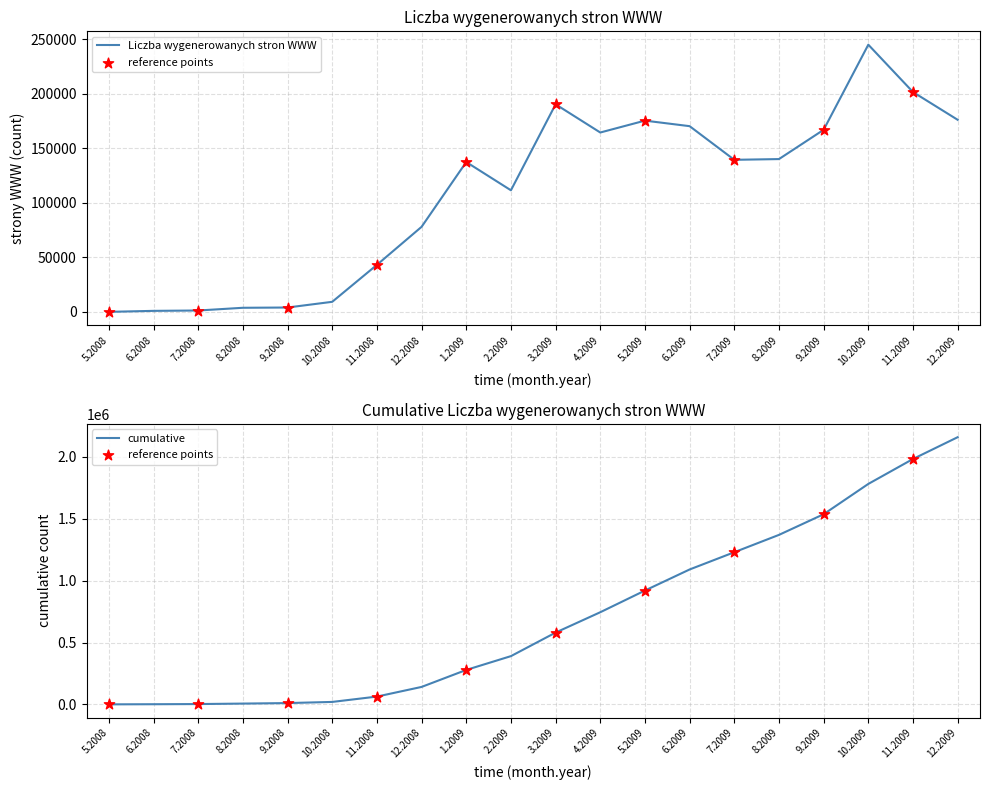

Between 4.2009 and 10.2009, which is larger?

10.2009